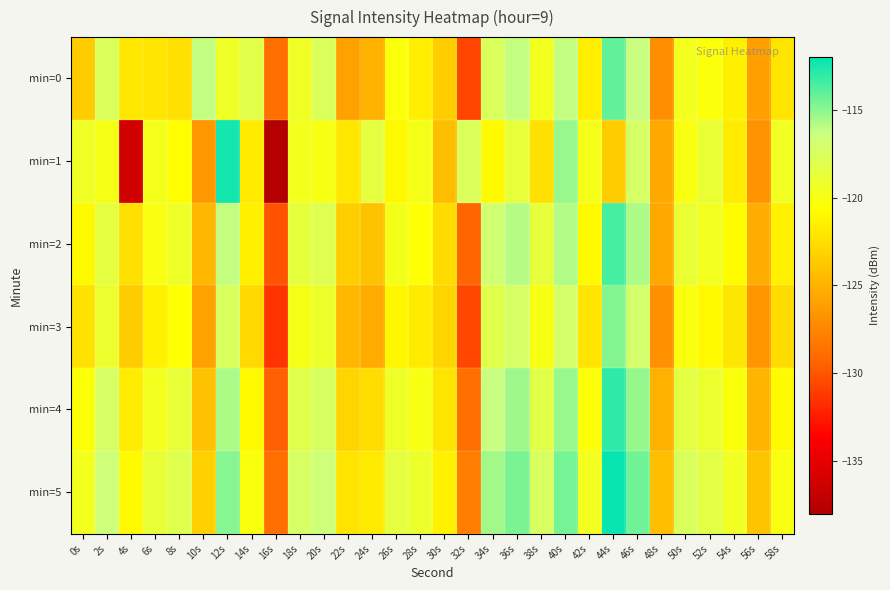

Which series has the widest spread of values?

min=1